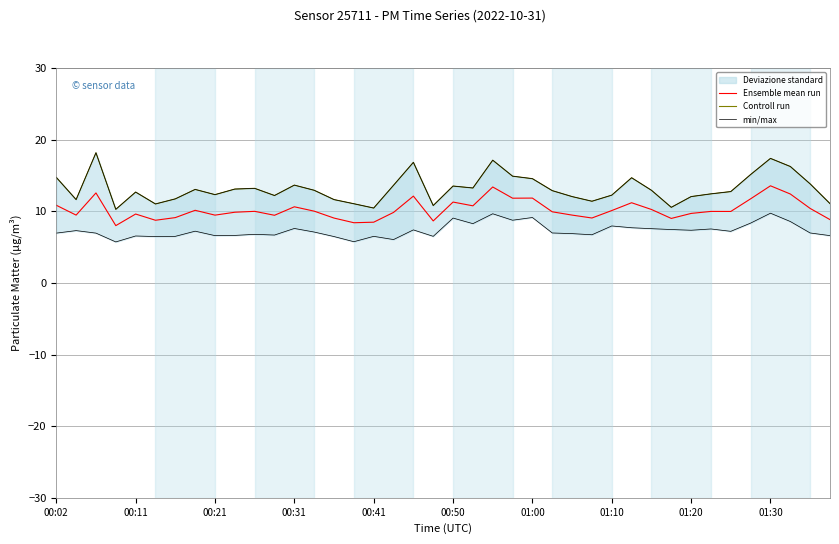

The value of Ensemble mean run at 00:11 is 6.6. True or false?

False